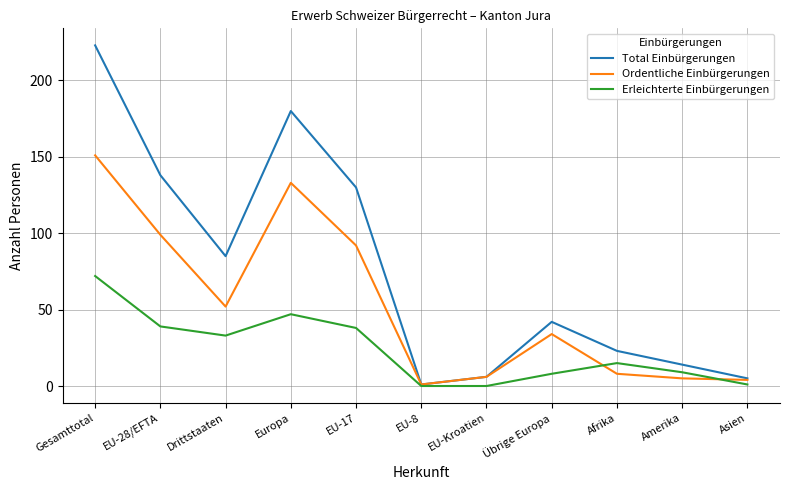

Read the Erleichterte Einbürgerungen value at Übrige Europa, to the nearest 10.

10